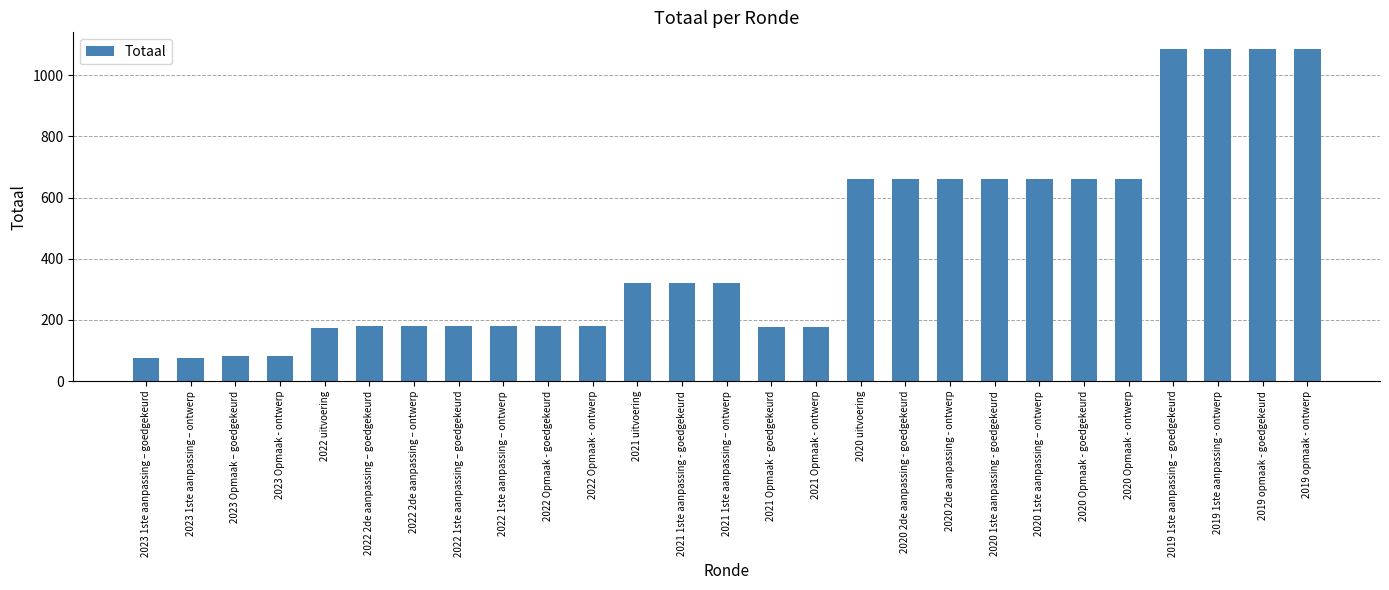

Which has a higher value, 2023 Opmaak – goedgekeurd or 2021 1ste aanpassing – ontwerp?

2021 1ste aanpassing – ontwerp